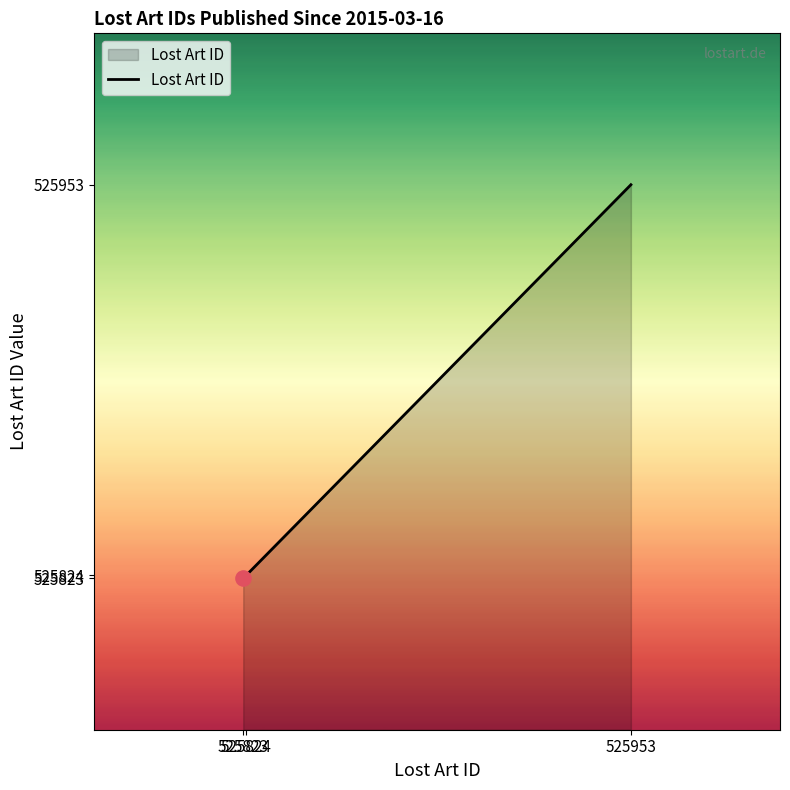

What is the ratio of the value at 525823 to the value at 525953?

1.0